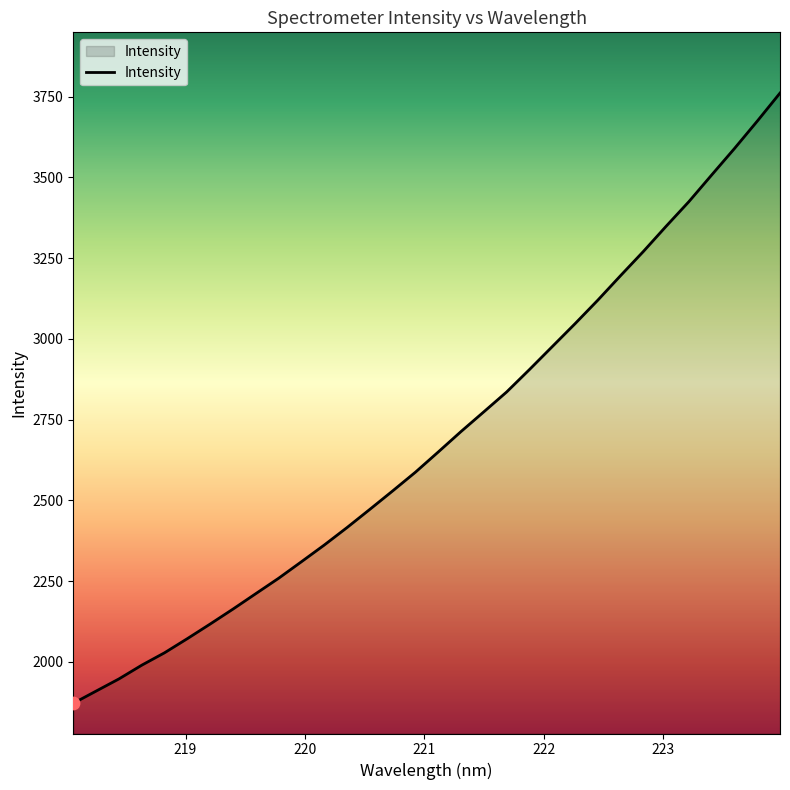

What is the greatest value displayed?

3761.2